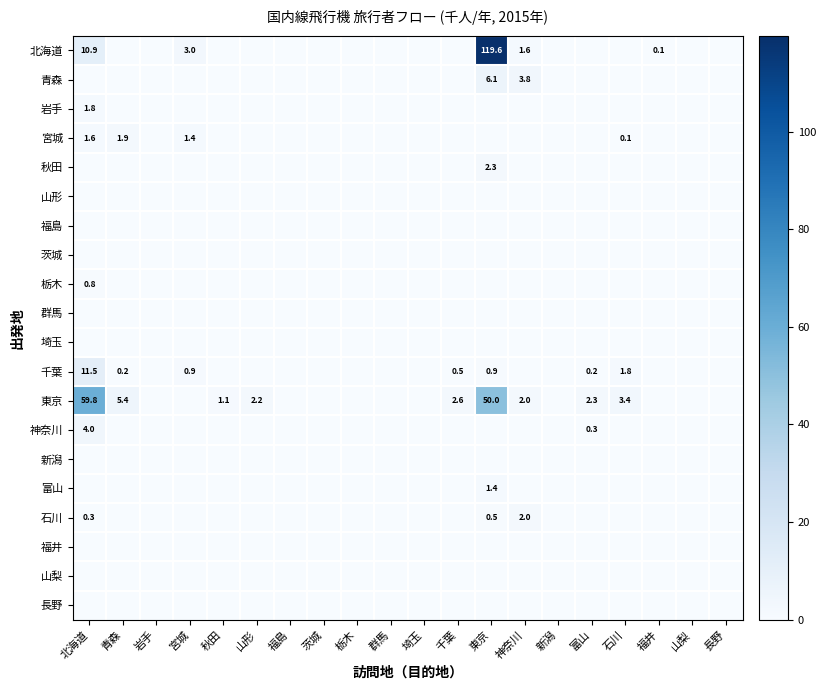

True or false: 東京 has a value of 59.8 at 北海道.

True